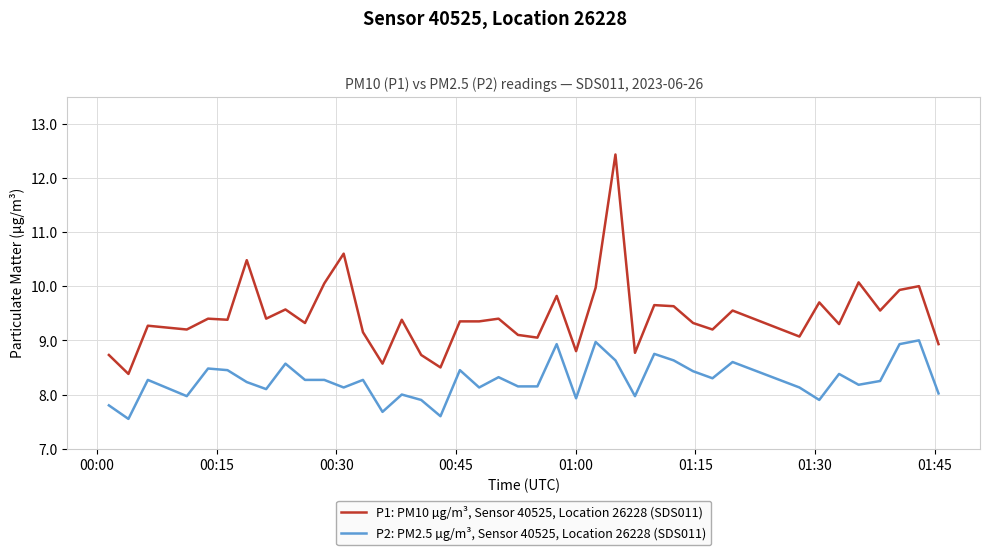

True or false: P1: PM10 µg/m³, Sensor 40525, Location 26228 (SDS011) and P2: PM2.5 µg/m³, Sensor 40525, Location 26228 (SDS011) cross at least once.

False